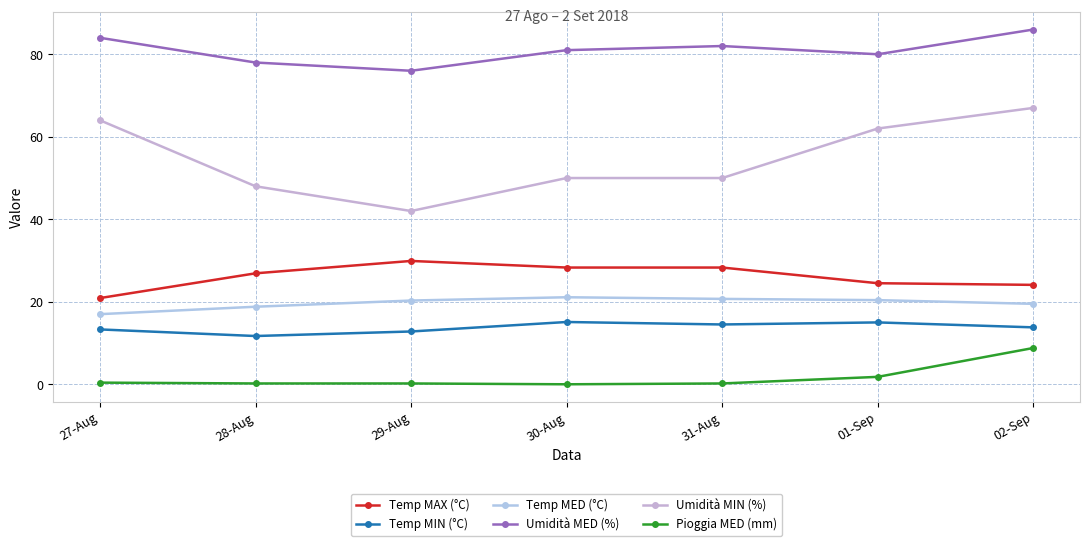

Read the Temp MAX (°C) value at 01-Sep.

24.5